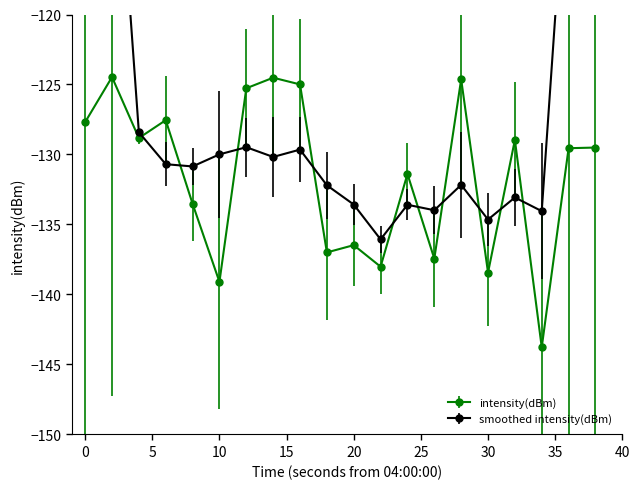

What is the lowest value of the intensity(dBm) series?

-143.8